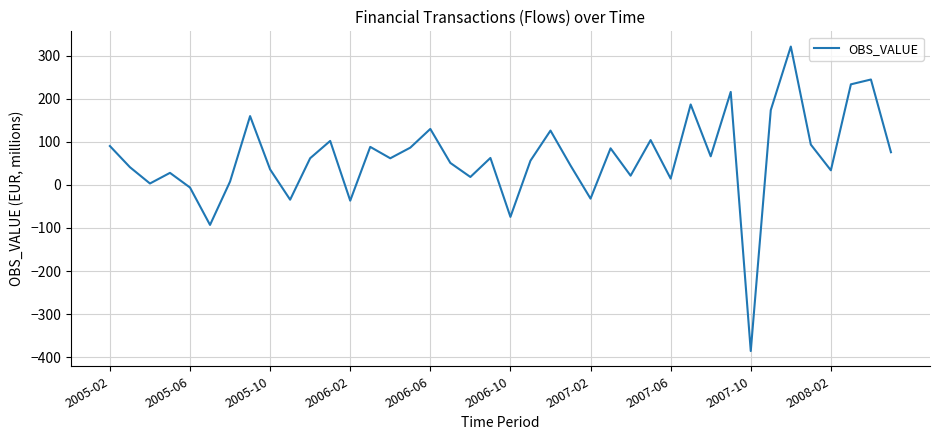

What is the minimum value shown in the chart?

-385.5